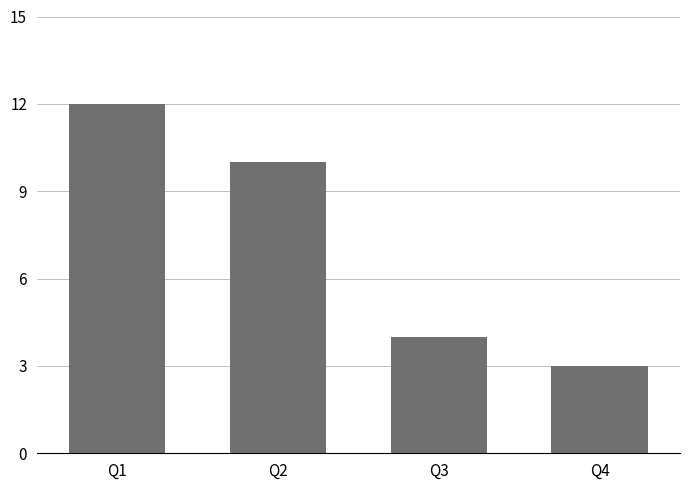

What is the minimum value shown in the chart?

3